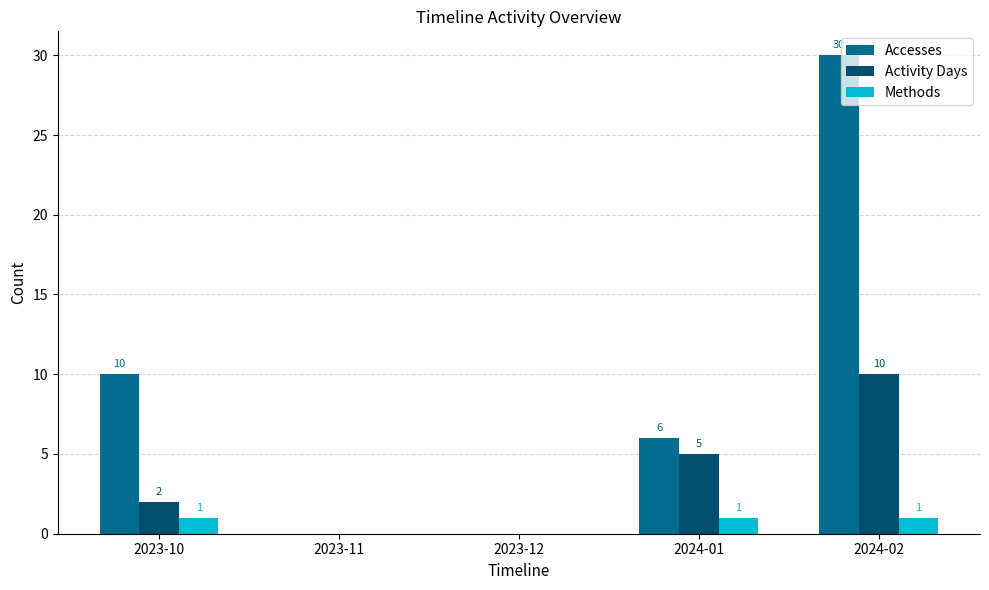

Reading left to right, extract all data points from this chart.

Accesses: 10	0	0	6	30
Activity Days: 2	0	0	5	10
Methods: 1	0	0	1	1